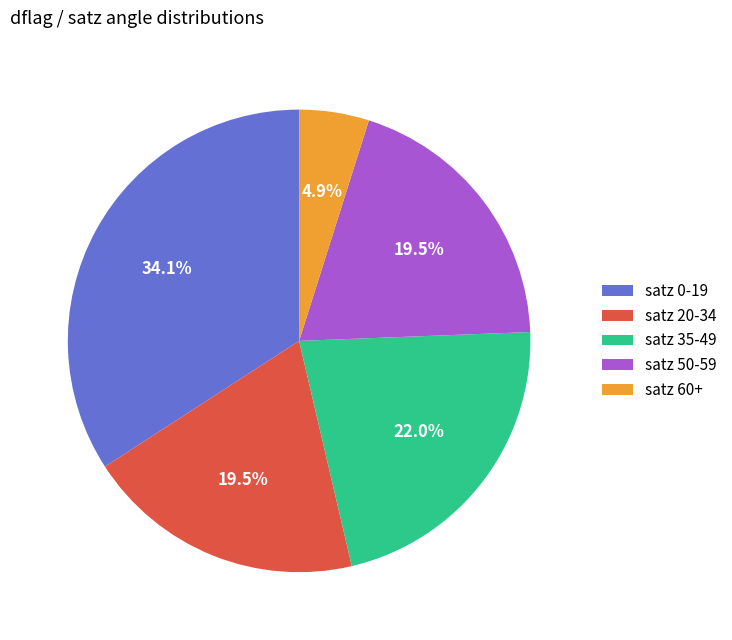

Between satz 20-34 and satz 0-19, which is larger?

satz 0-19